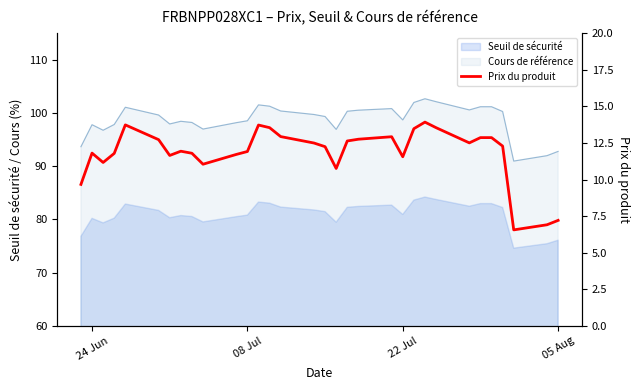

What is the value of the 10th point from the left?

11.1